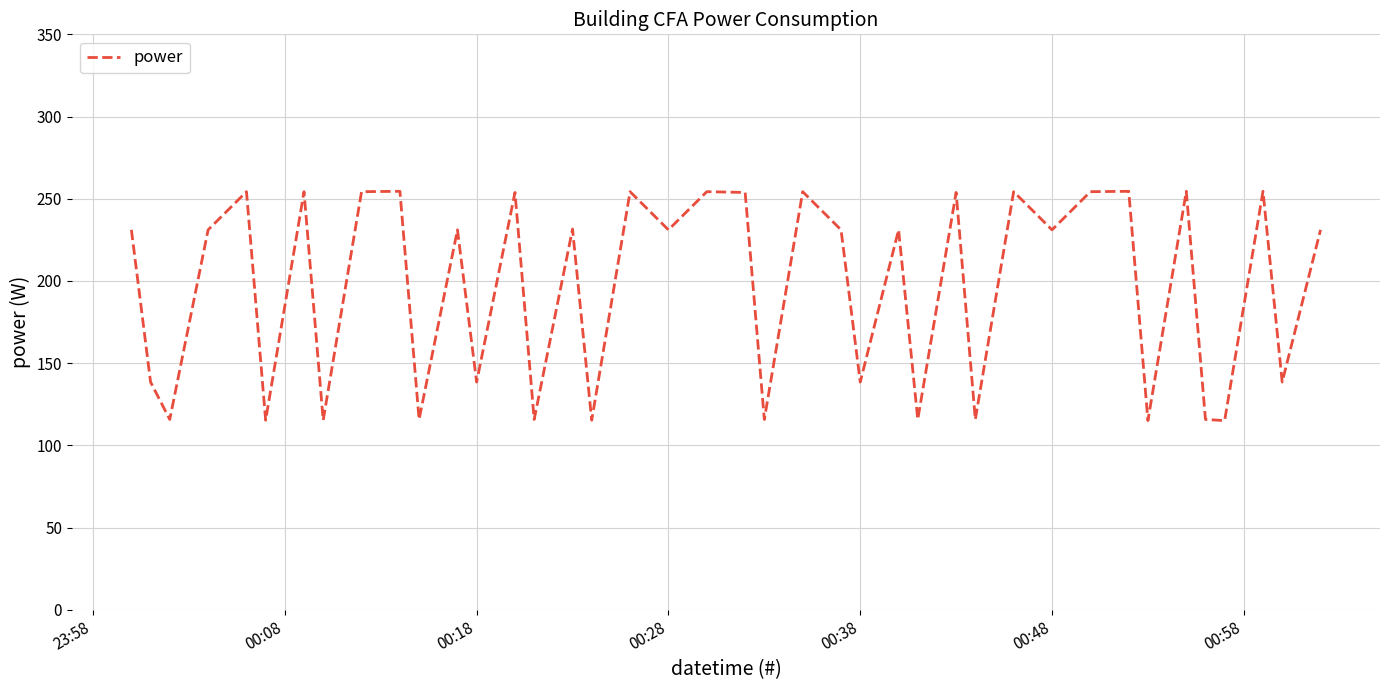

What is the smallest value displayed?

115.1